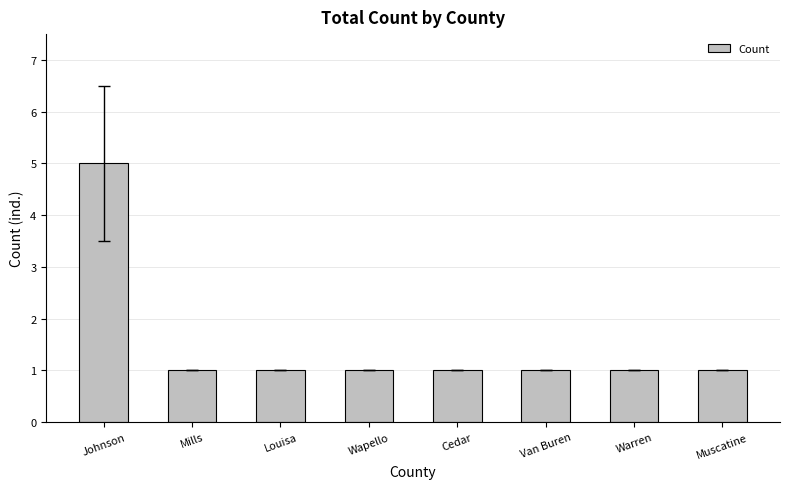

How many bars are there in total?

8